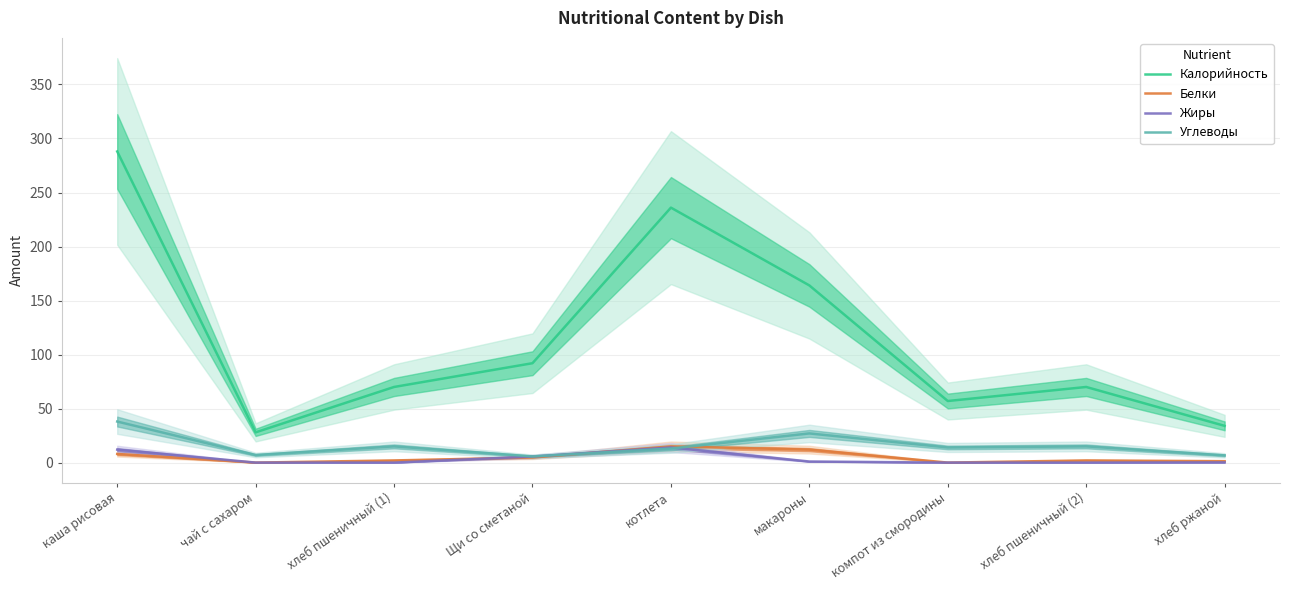

True or false: Жиры and Калорийность intersect in this chart.

False